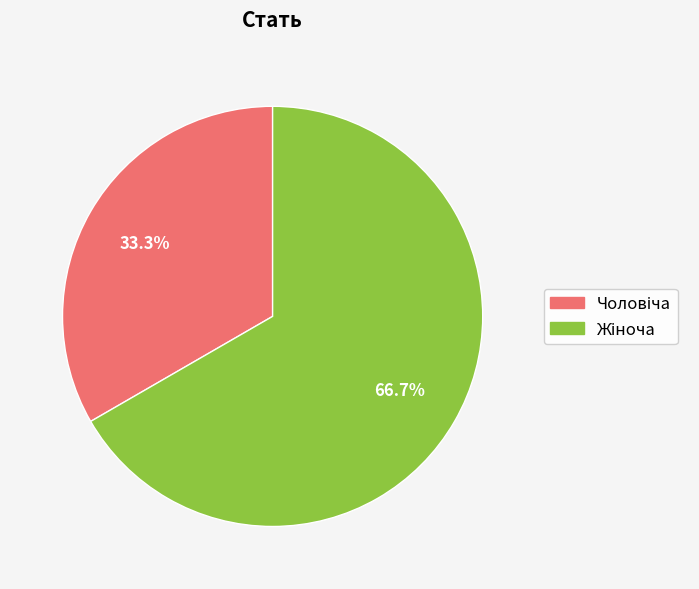

Does any single category account for the majority?

Yes